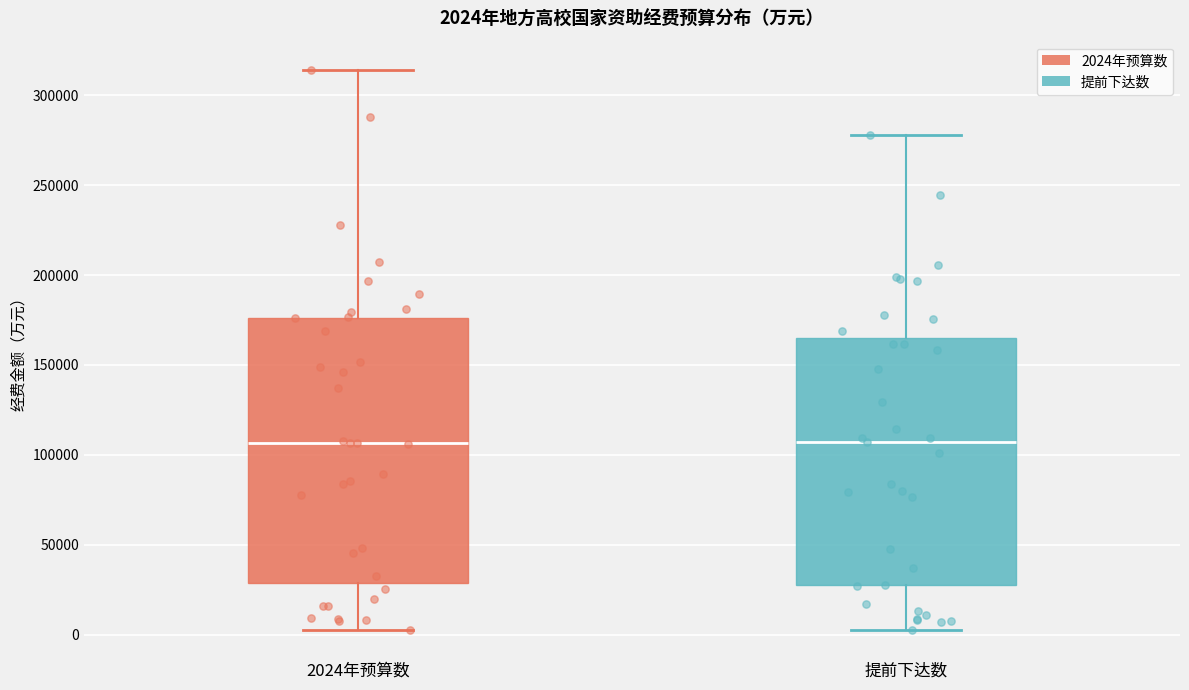

Which box is the tallest, from its lower edge to its upper edge?

2024年预算数